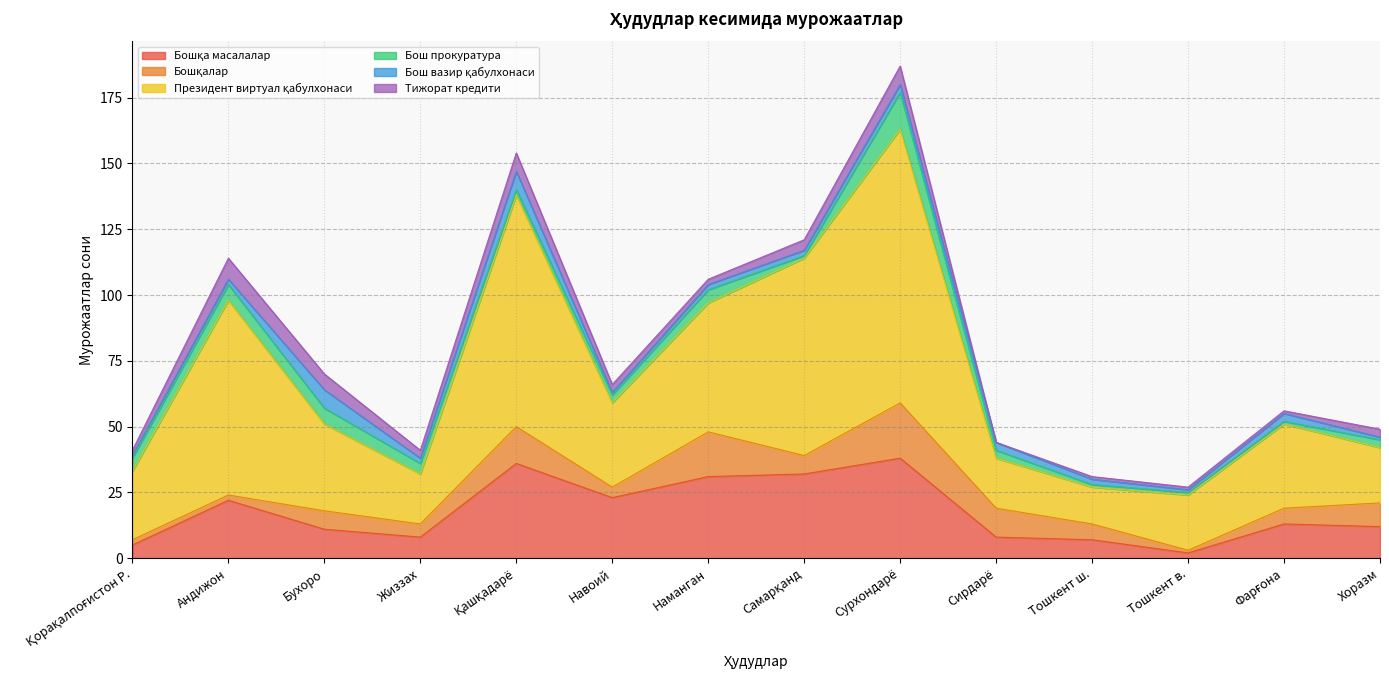

Is the value of Бошқалар at Сирдарё greater than the value of Президент виртуал қабулхонаси at Навоий?

No